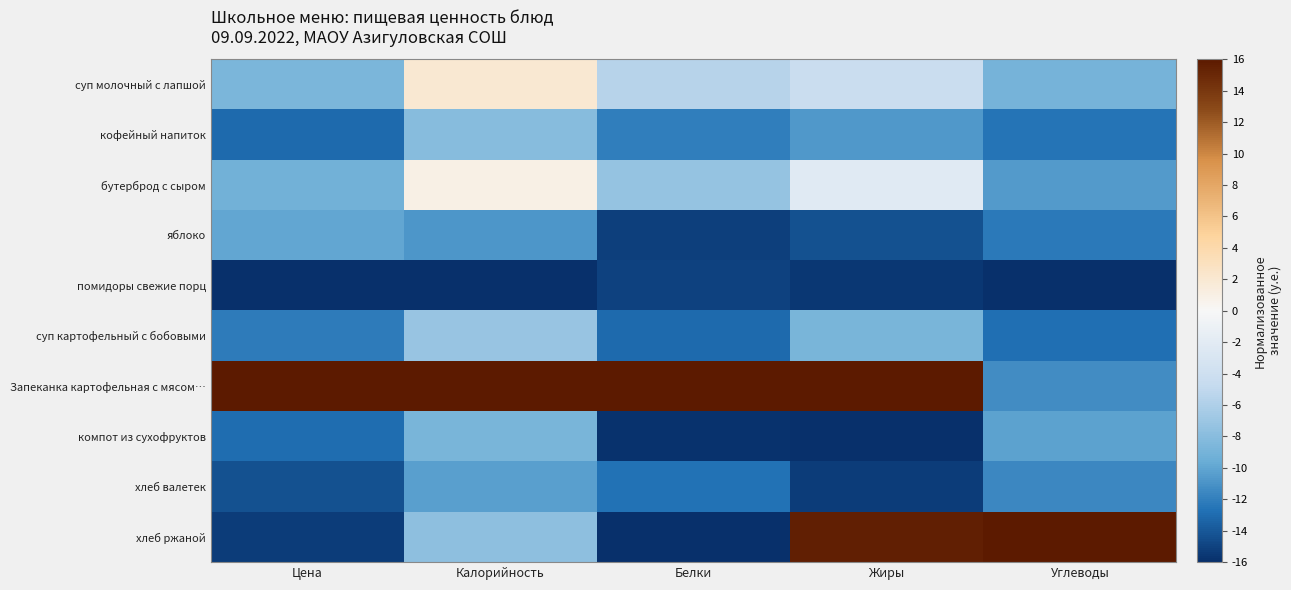

Reading right to left, list all the values displayed in this chart.

суп молочный с лапшой: Углеводы=-9.0	Жиры=-4.3	Белки=-5.6	Калорийность=1.9	Цена=-8.6
кофейный напиток: Углеводы=-12.6	Жиры=-10.7	Белки=-12.1	Калорийность=-8.0	Цена=-13.0
бутерброд с сыром: Углеводы=-10.5	Жиры=-2.2	Белки=-7.3	Калорийность=1.0	Цена=-9.2
яблоко: Углеводы=-12.4	Жиры=-14.3	Белки=-15.2	Калорийность=-10.8	Цена=-9.9
помидоры свежие порц: Углеводы=-16.0	Жиры=-15.6	Белки=-15.0	Калорийность=-16.0	Цена=-16.0
суп картофельный с бобовыми: Углеводы=-12.9	Жиры=-8.8	Белки=-13.0	Калорийность=-7.2	Цена=-12.2
Запеканка картофельная с мясом…: Углеводы=-11.3	Жиры=16.0	Белки=16.0	Калорийность=16.0	Цена=16.0
компот из сухофруктов: Углеводы=-10.2	Жиры=-16.0	Белки=-15.8	Калорийность=-8.8	Цена=-13.0
хлеб валетек: Углеводы=-11.5	Жиры=-15.4	Белки=-12.6	Калорийность=-10.3	Цена=-14.3
хлеб ржаной: Углеводы=16.0	Жиры=15.6	Белки=-16.0	Калорийность=-7.6	Цена=-15.3